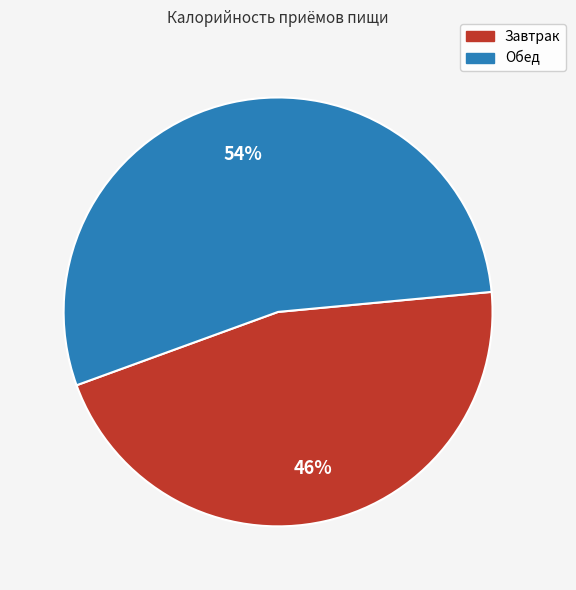

Which slice is the largest?

Обед